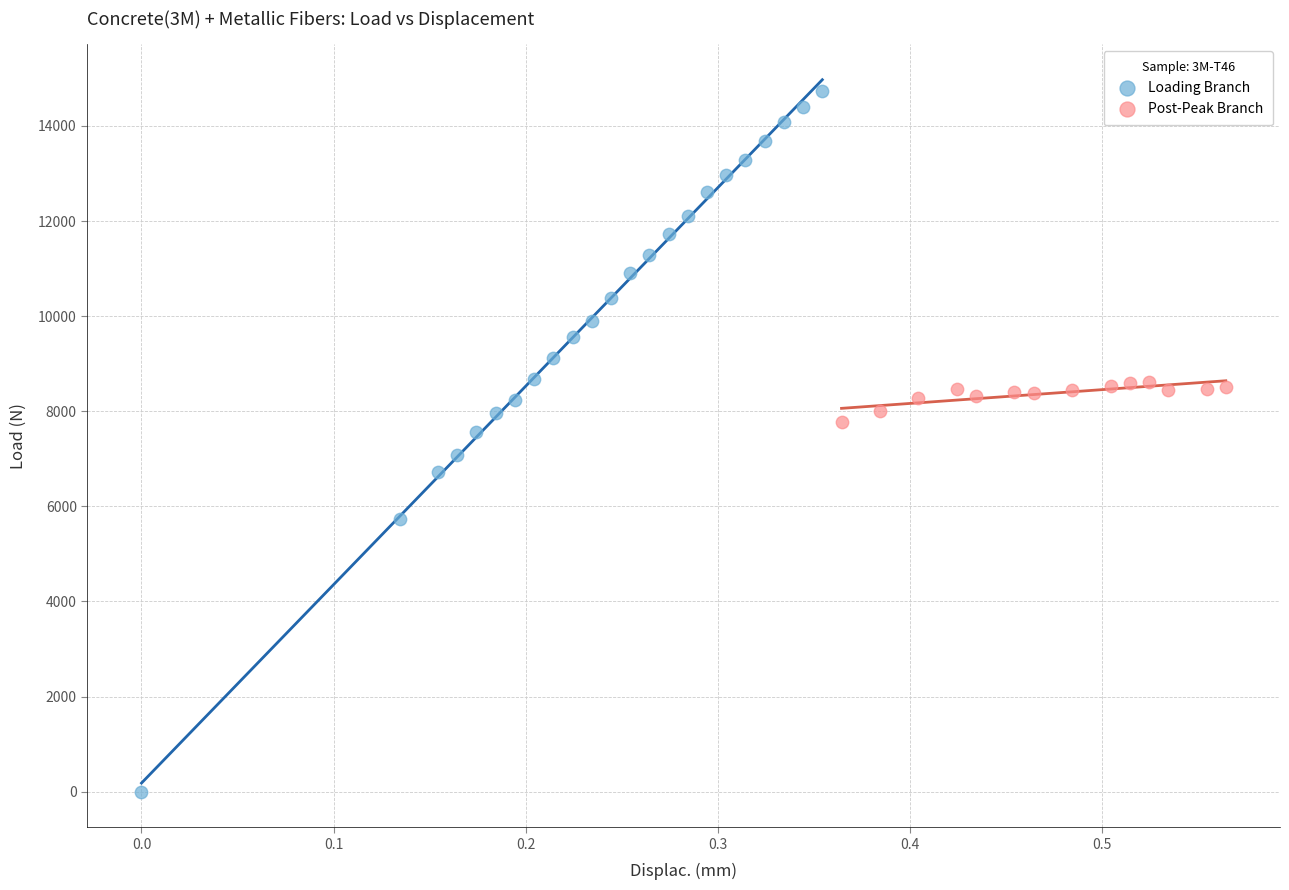

Which series has the widest spread of Y values?

Loading Branch